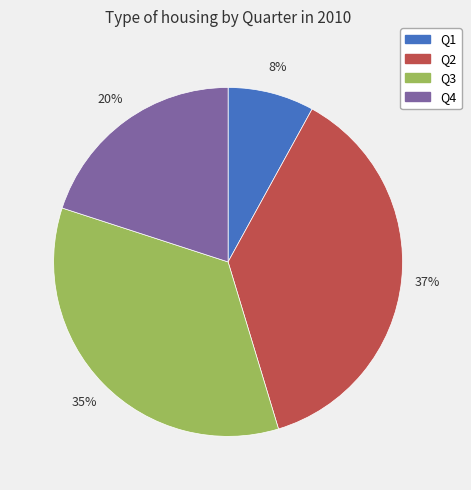

Do Q4 and Q3 together represent more than half of the pie?

Yes